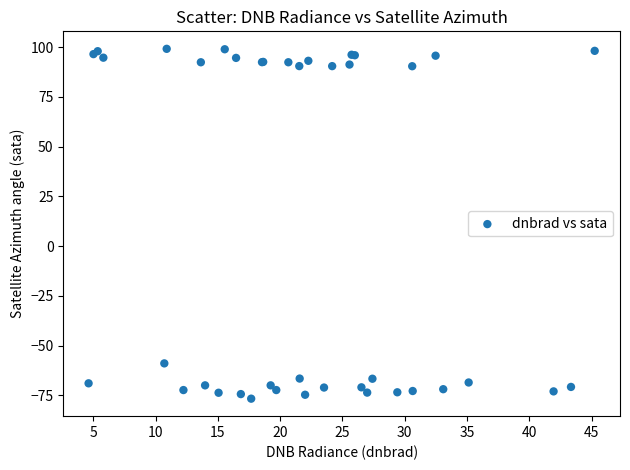

What Y value in the scatter plot is closest to 11?

-58.9